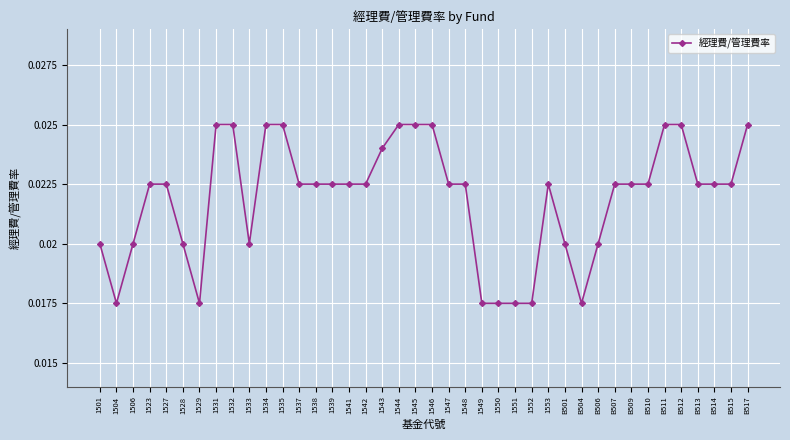

Is this an area chart (filled region under the line)?

No